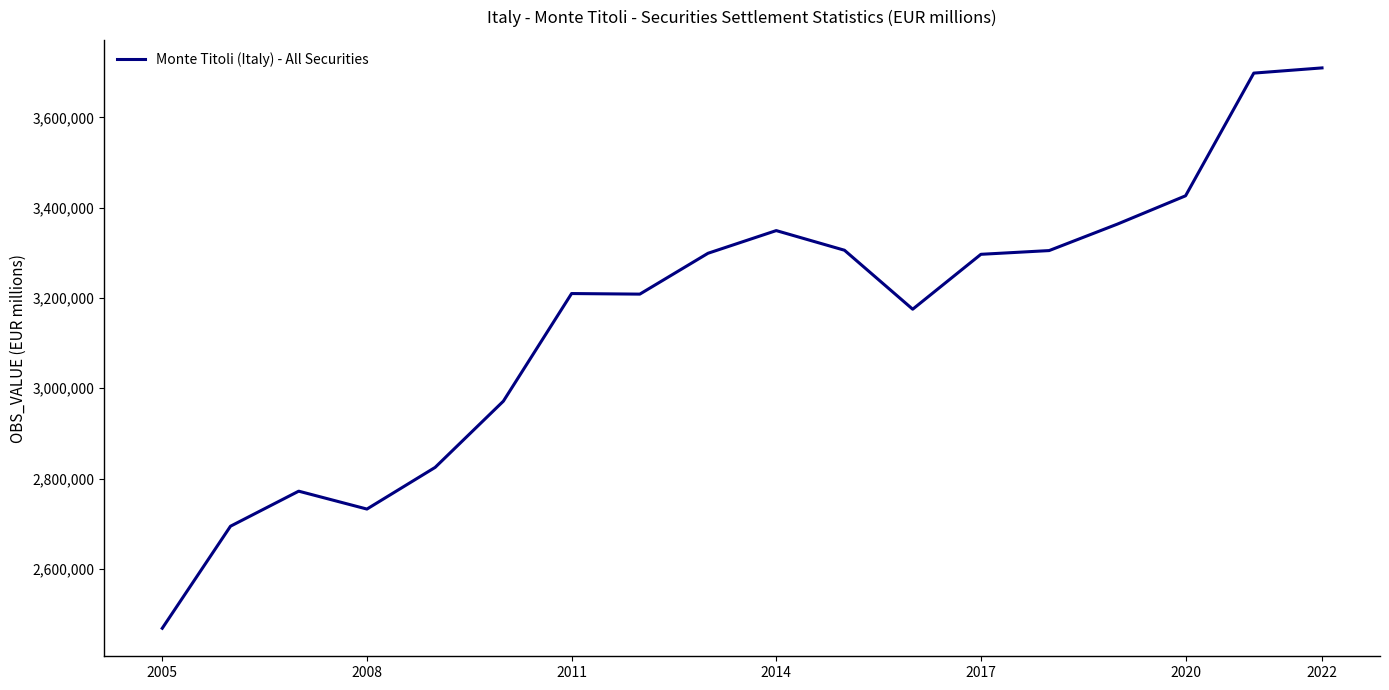

What is the maximum value shown in the chart?

3709490